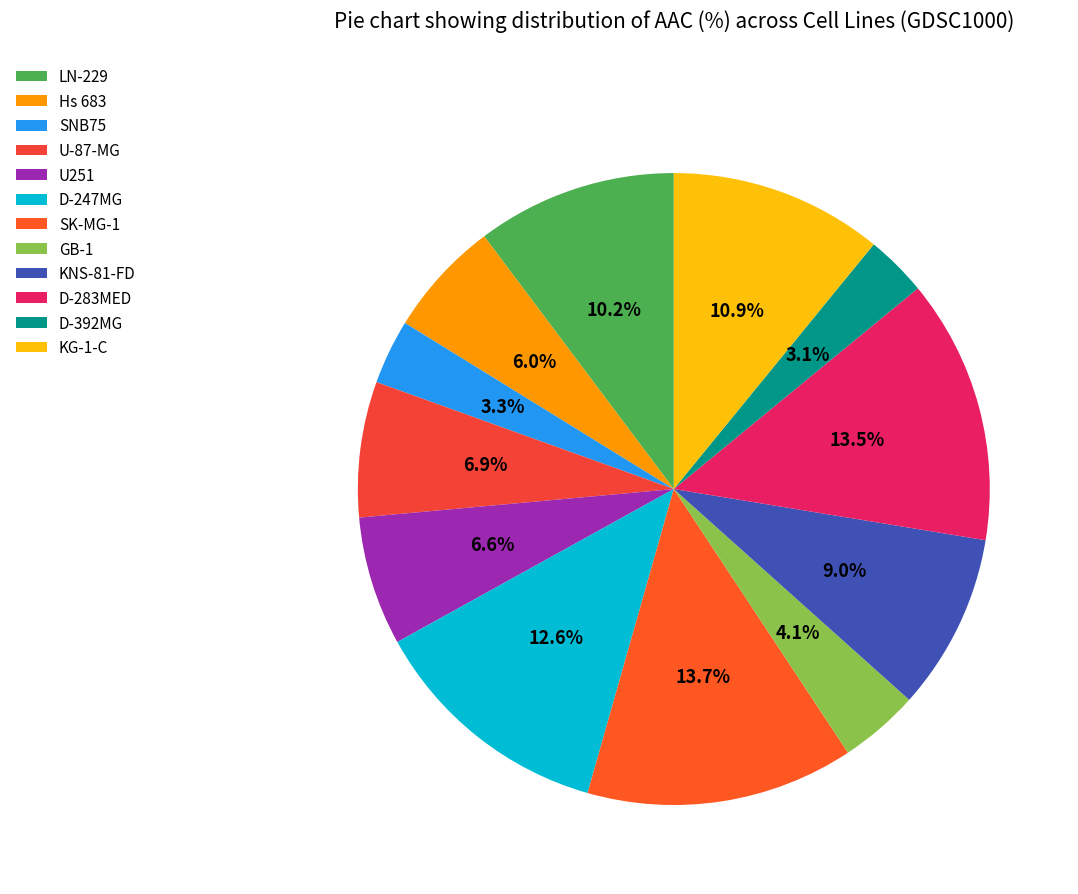

Is there any slice that represents more than half of the pie?

No